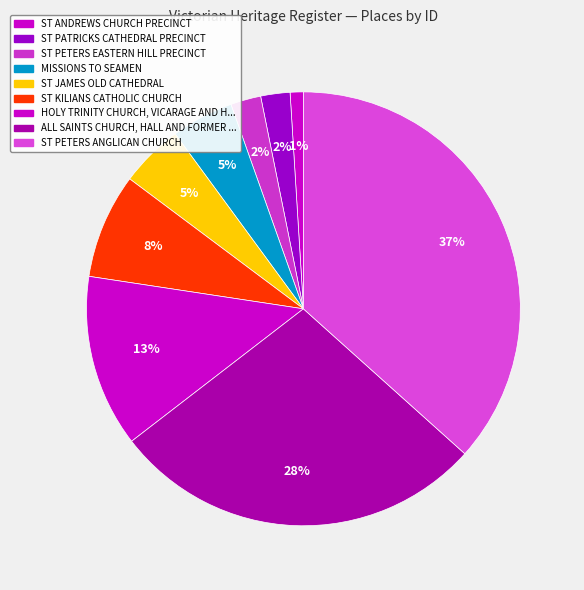

How many slices are in this pie chart?

9